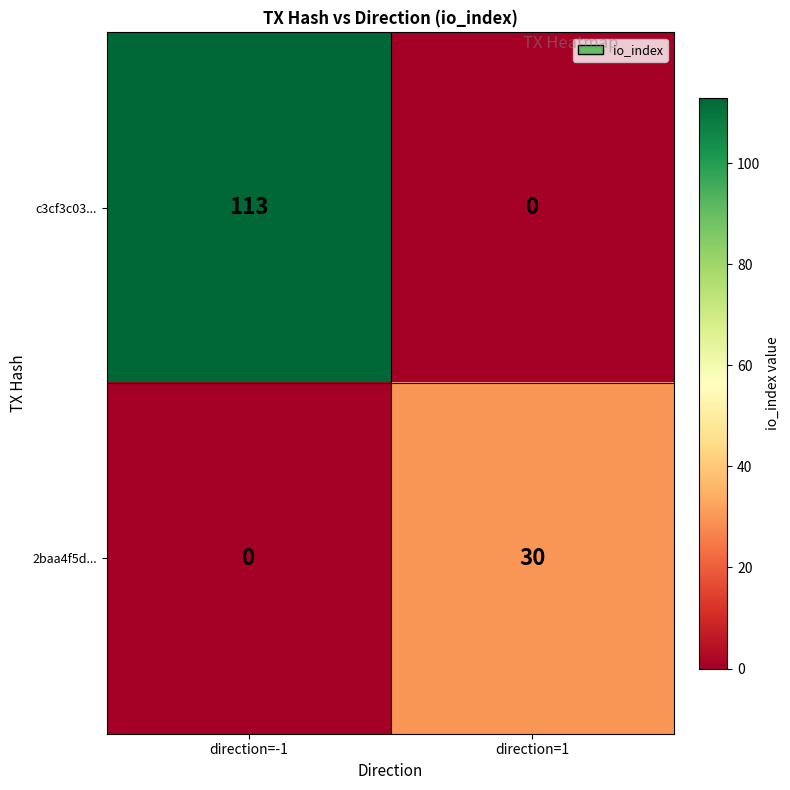

Which series has the largest total across all categories?

c3cf3c03...